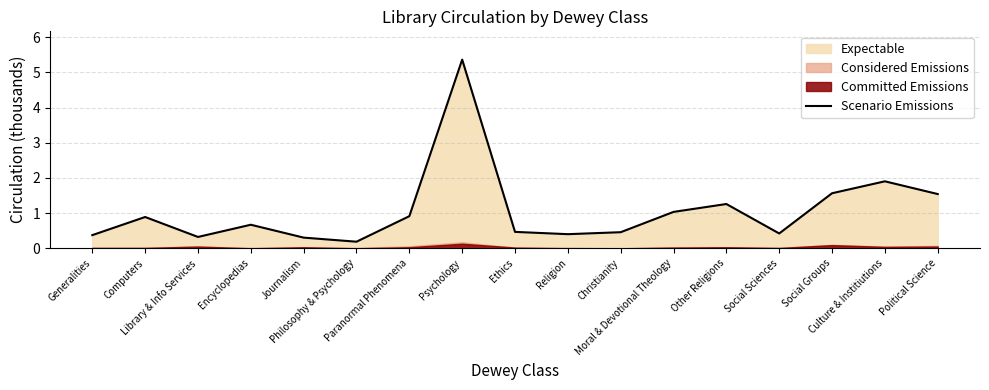

Rank the categories by value from highest to lowest.

Psychology, Culture & Institiutions, Social Groups, Political Science, Other Religions, Moral & Devotional Theology, Paranormal Phenomena, Computers, Encyclopedias, Ethics, Christianity, Social Sciences, Religion, Generalities, Library & Info Services, Journalism, Philosophy & Psychology